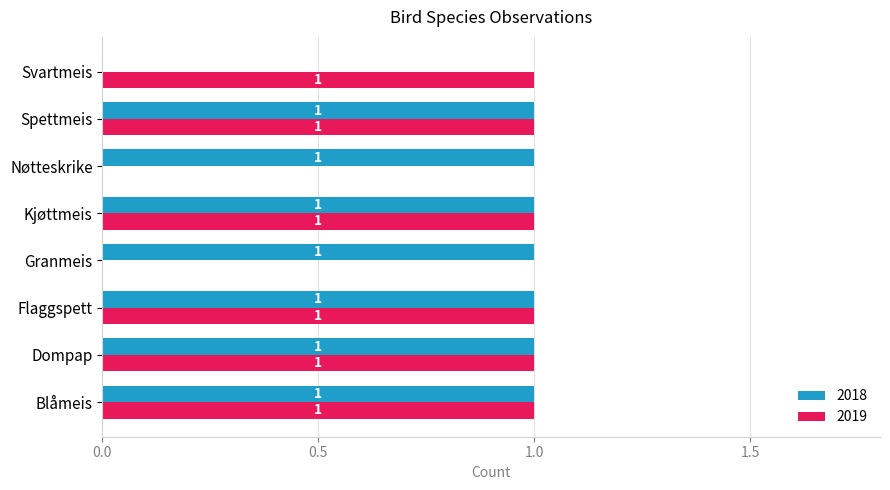

Which series has the largest total across all categories?

2018